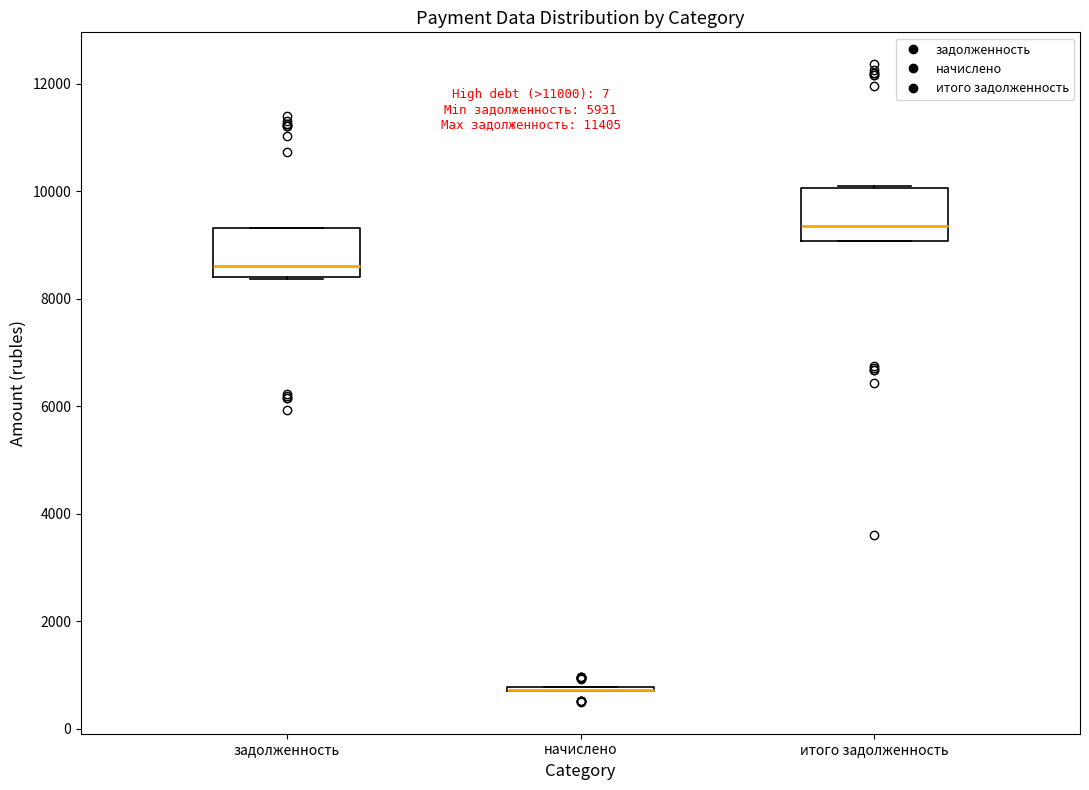

Reading left to right, read every box against the y-axis: the position of its median line, the range the box covers, and the ends of its whiskers. The values are not printed on the chart, so give them approximately, as read against the axis.

задолженность: median 8600, box 8400 to 9400, whiskers 8400 to 9400
начислено: box collapsed to a line at 800, whiskers 800 to 800
итого задолженность: median 9400, box 9000 to 10000, whiskers 9000 to 10000